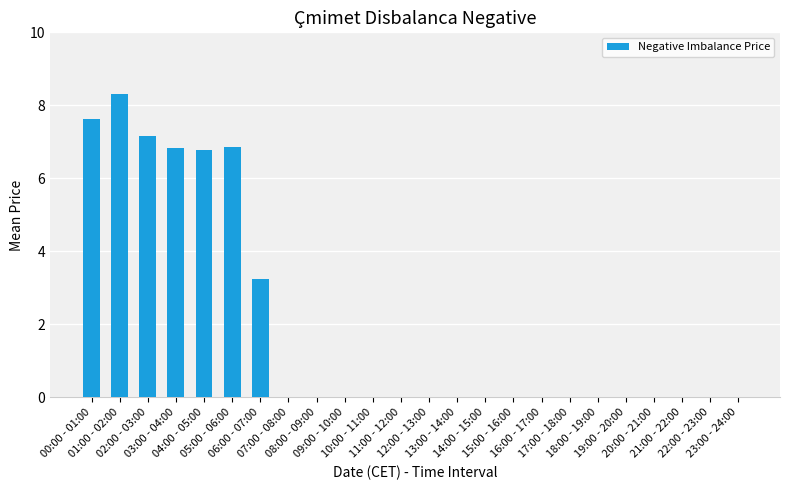

What is the maximum value shown in the chart?

8.3